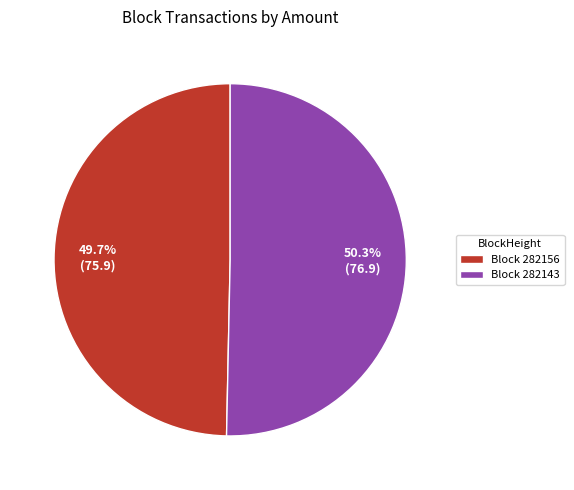

Which has a higher value, Block 282143 or Block 282156?

Block 282143